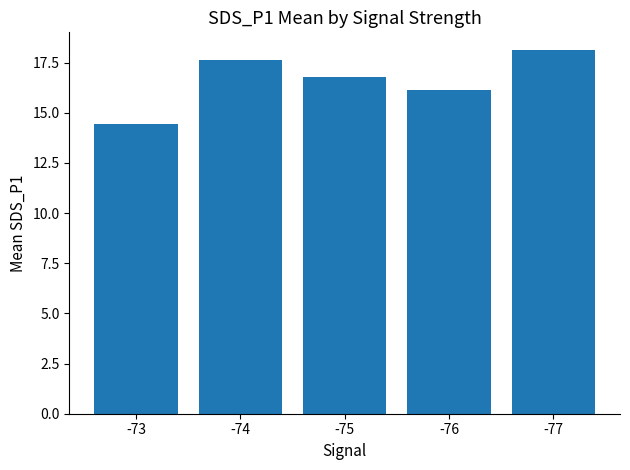

Reading left to right, transcribe all the data shown in this chart.

14.4	17.6	16.8	16.1	18.1